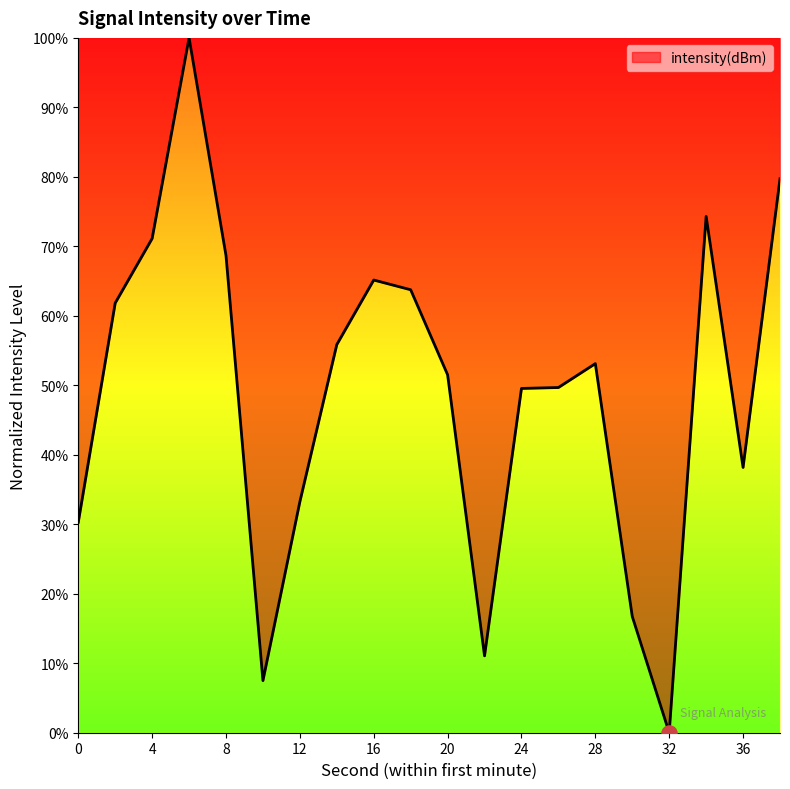

What is the maximum value shown in the chart?

100.0